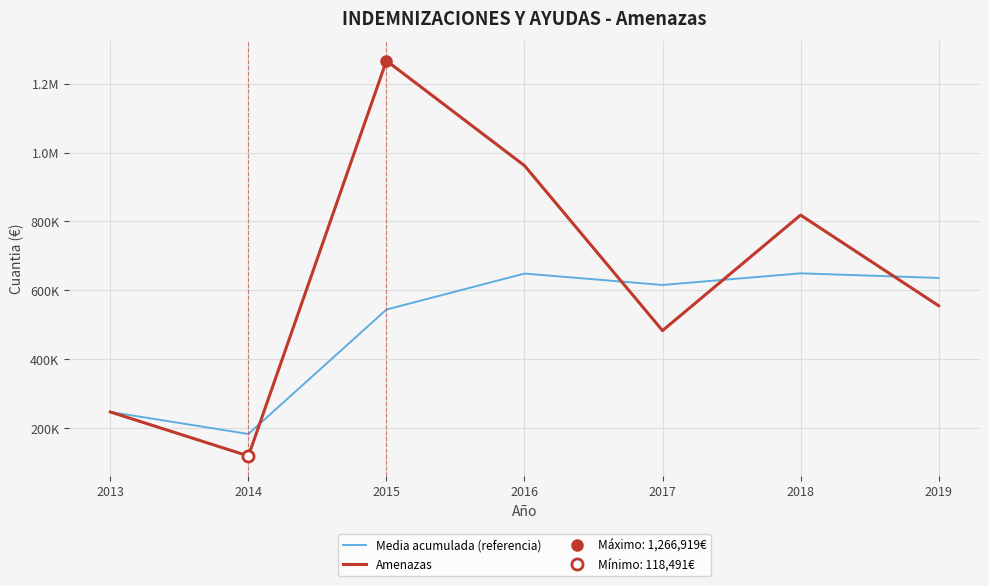

How many values in the Amenazas series are below 555057?

3